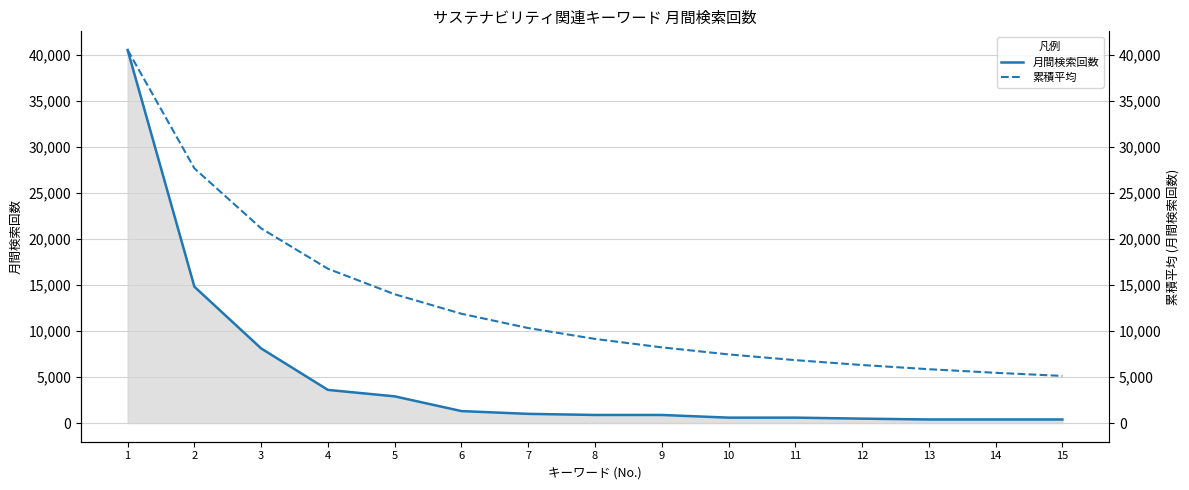

Which has a higher value, 5 or 6?

5